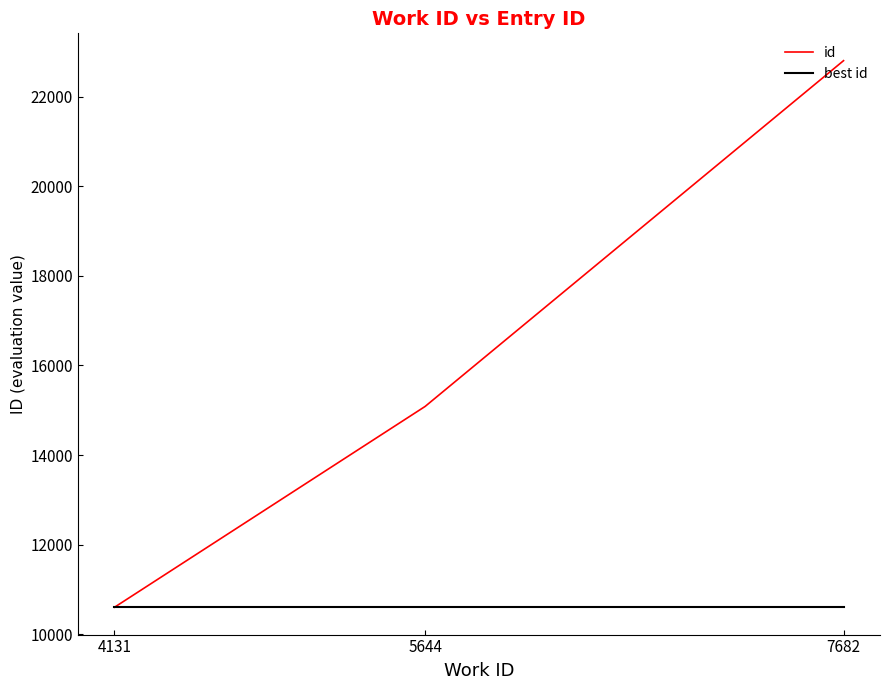

What is the total value across all series at 7682?

33403